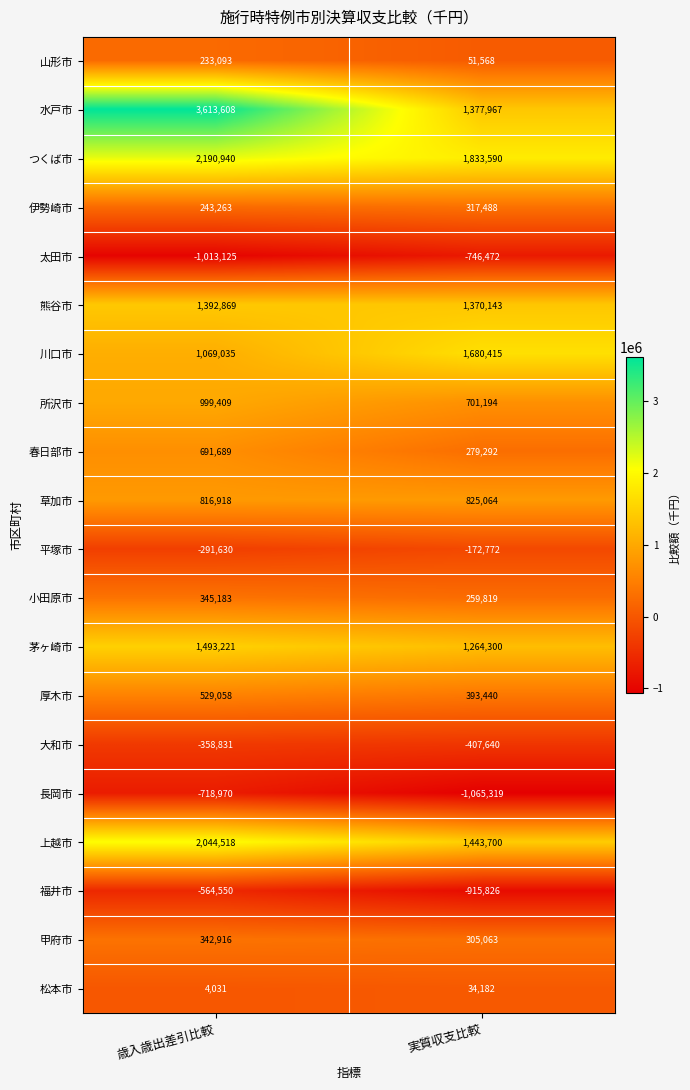

Which series has the largest range (max minus min)?

水戸市